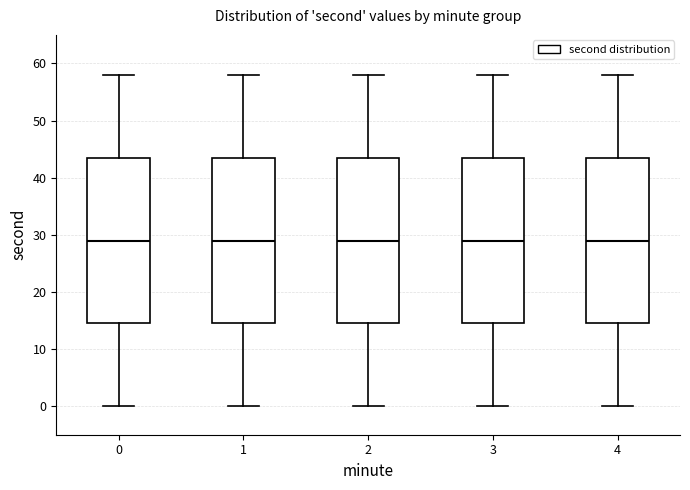

Reading left to right, read every box against the y-axis: the position of its median line, the range the box covers, and the ends of its whiskers. The values are not printed on the chart, so give them approximately, as read against the axis.

0: median 29, box 15 to 44, whiskers 0 to 58
1: median 29, box 15 to 44, whiskers 0 to 58
2: median 29, box 15 to 44, whiskers 0 to 58
3: median 29, box 15 to 44, whiskers 0 to 58
4: median 29, box 15 to 44, whiskers 0 to 58